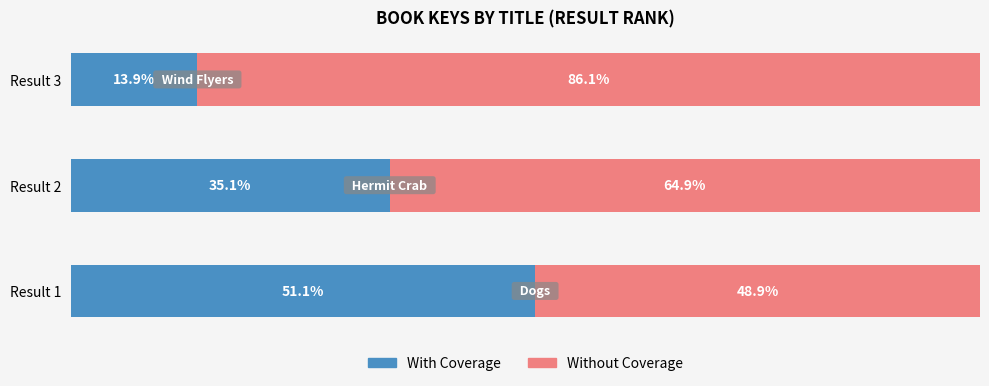

At which label does With Coverage reach its minimum?

Result 3